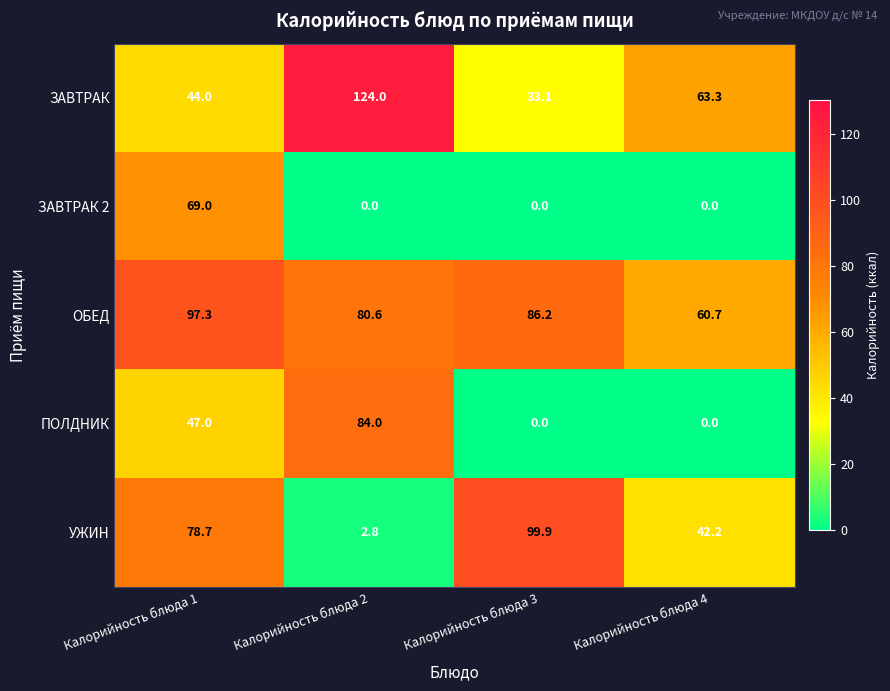

List the series in order of their overall mean, highest first.

ОБЕД, ЗАВТРАК, УЖИН, ПОЛДНИК, ЗАВТРАК 2